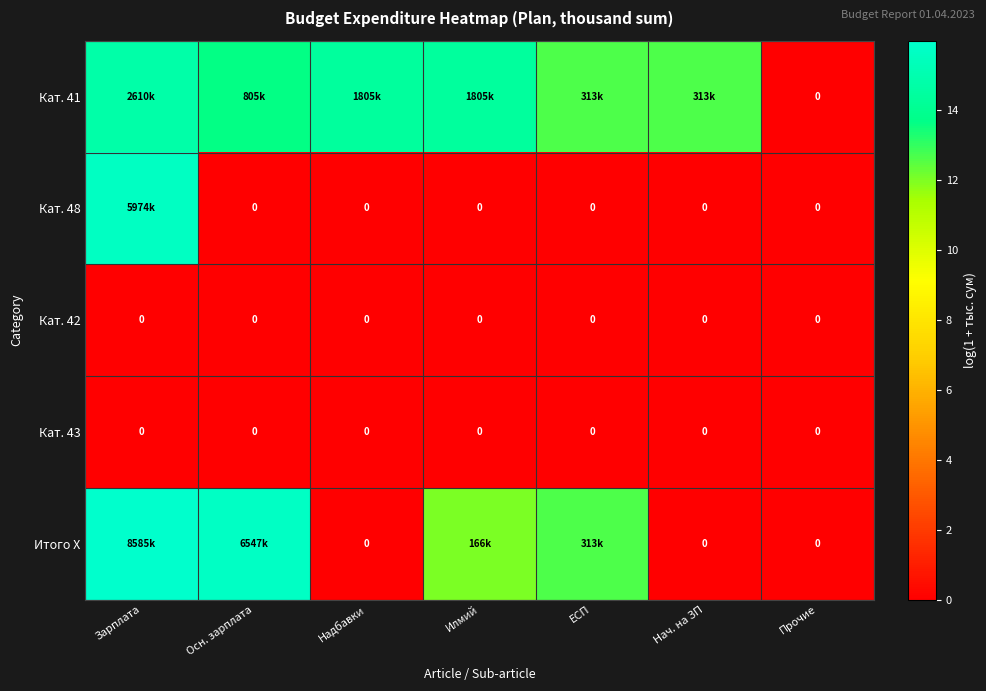

Between Зарплата and Осн. зарплата, which series saw the biggest shift?

Кат. 48